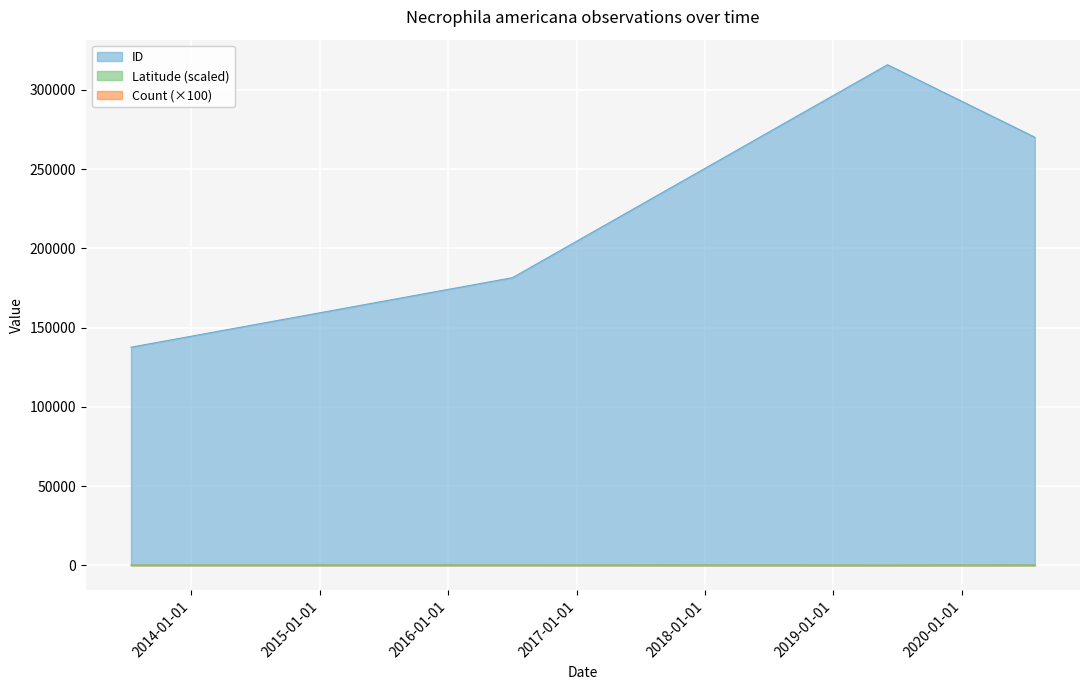

What is the label of the 1st point from the right?

2020-07-27